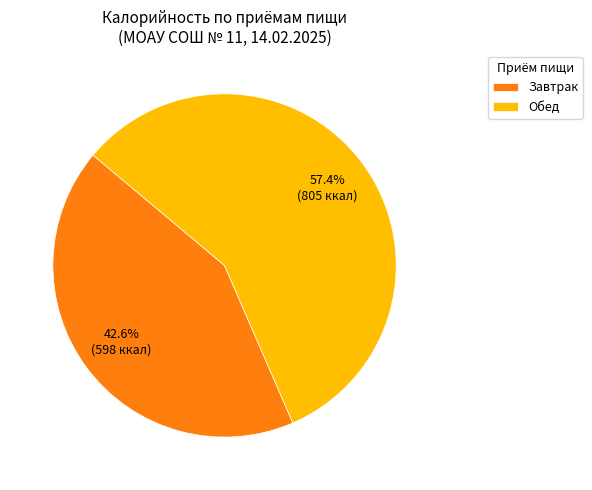

Which category has the smallest portion of the pie?

Завтрак